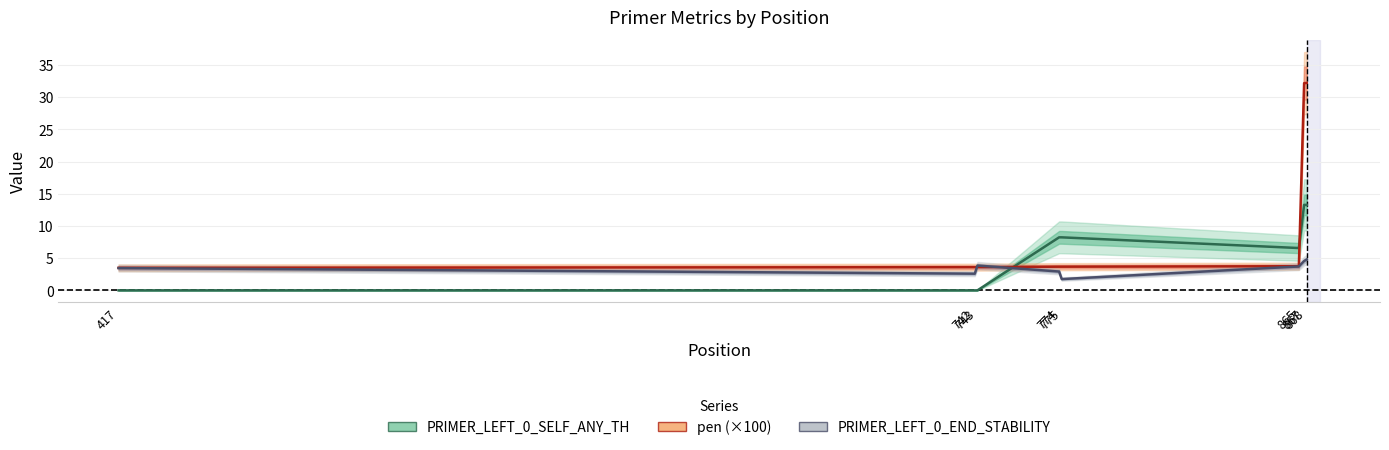

Reading left to right, what are all the values shown in this chart?

PRIMER_LEFT_0_SELF_ANY_TH: 0.0	0.0	0.0	8.2	8.2	6.6	13.3	13.3
pen (×100): 3.5	3.6	3.6	3.7	3.7	3.7	32.2	32.2
PRIMER_LEFT_0_END_STABILITY: 3.5	2.6	3.9	2.9	1.8	3.7	4.5	4.8